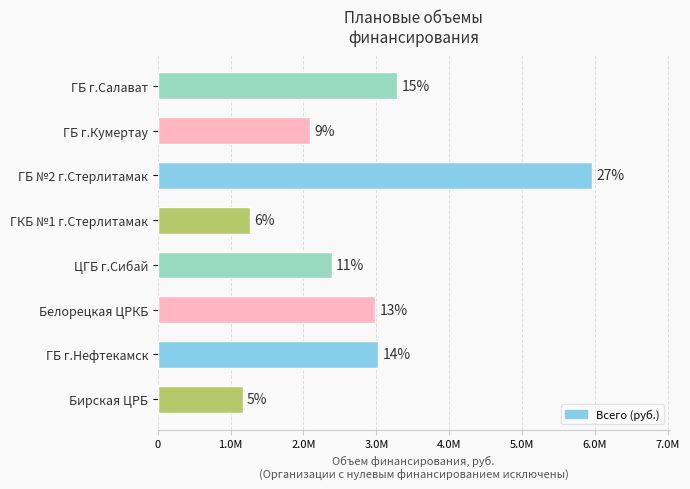

Does the chart contain any negative values?

No